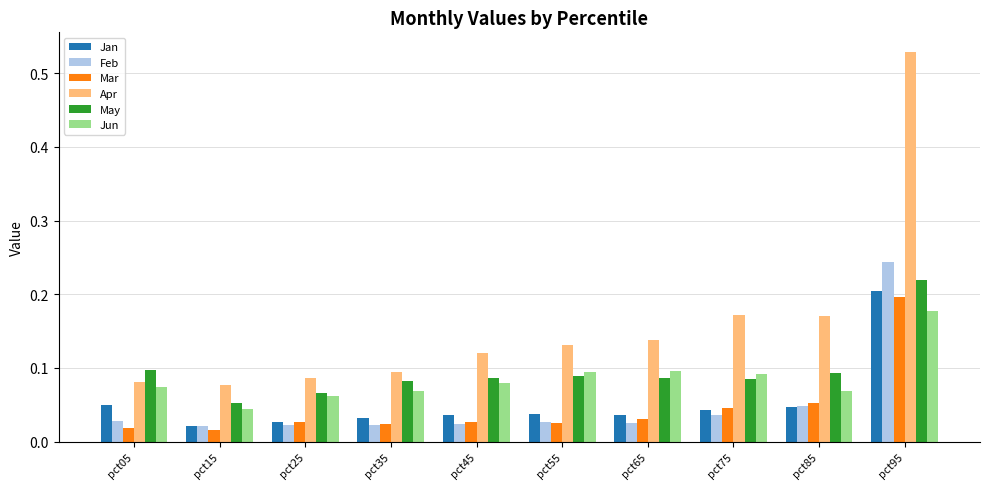

Which series changed the most between pct05 and pct15?

May